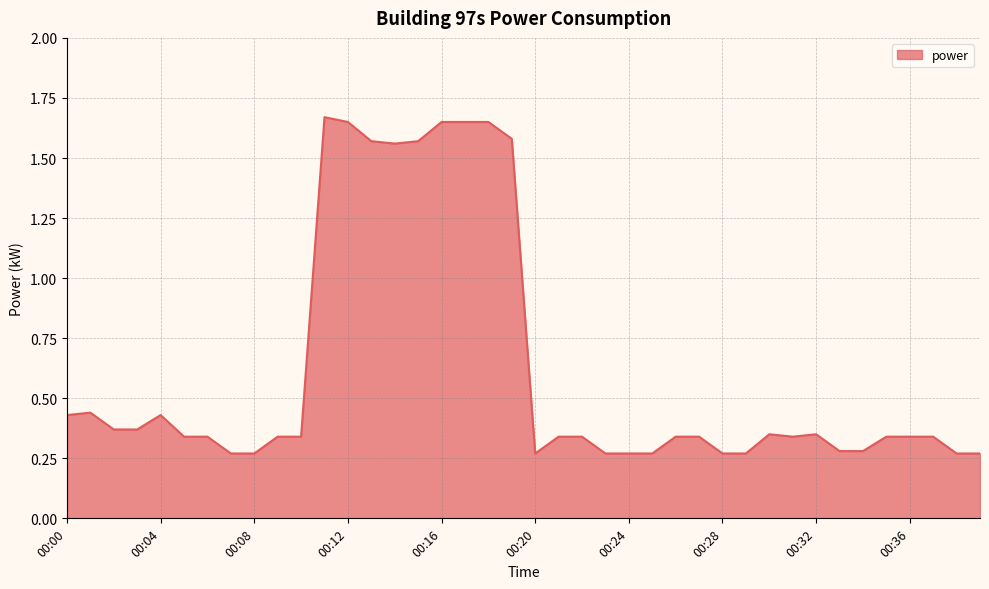

Is this an area chart (filled region under the line)?

Yes